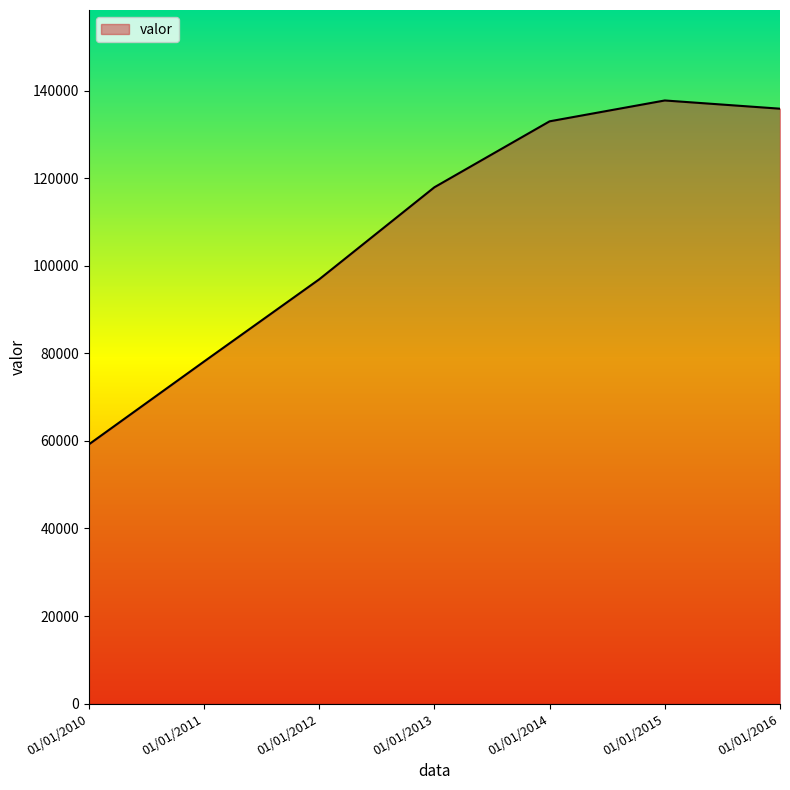

What is the sum of all values?

758870